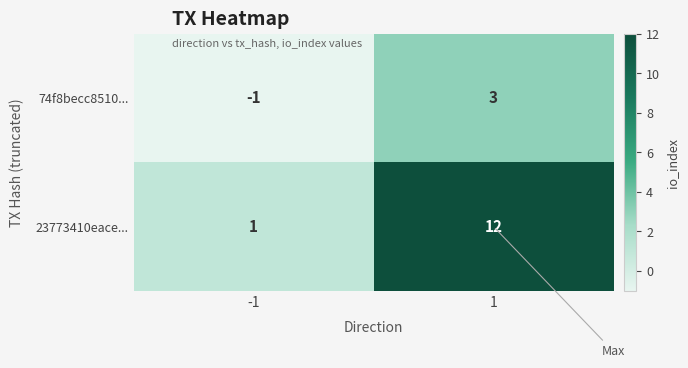

What is the difference between the 74f8becc8510... values at 1 and -1?

4